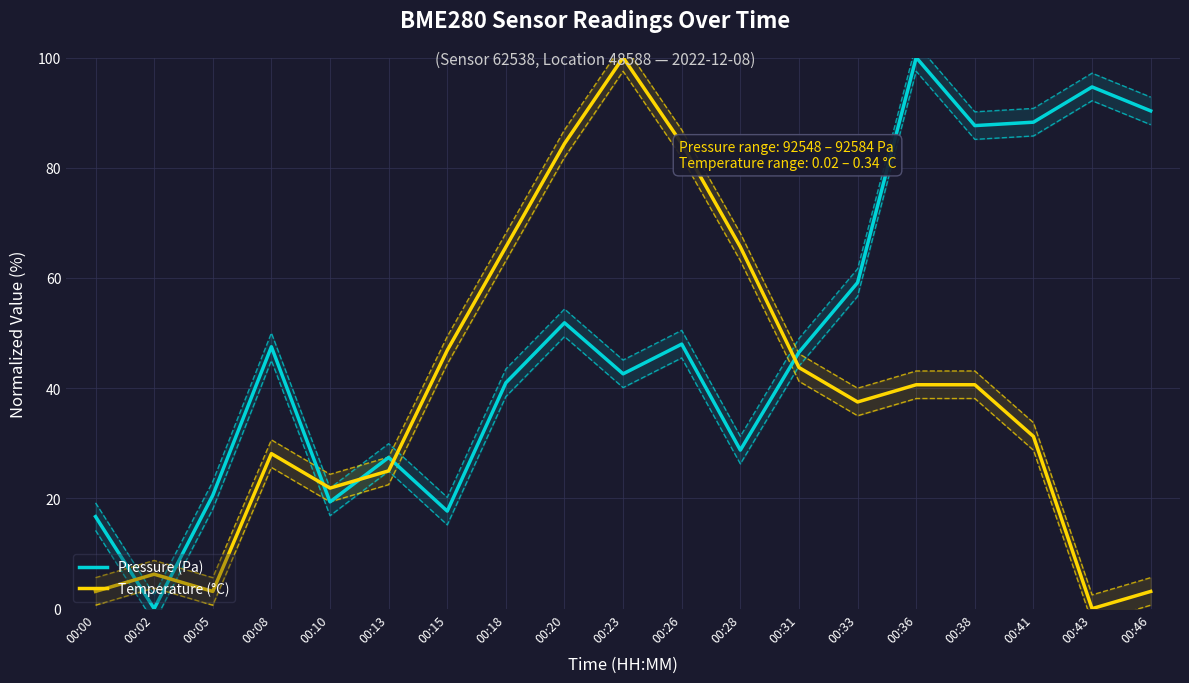

What is the average value of the Temperature (°C) series?

38.5